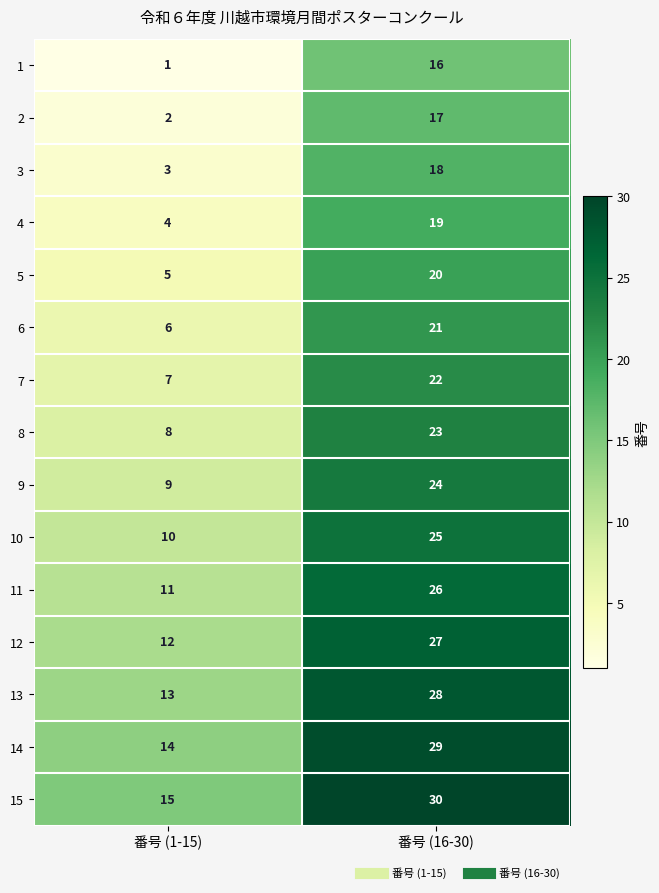

What is the average value of the 6 series?

14